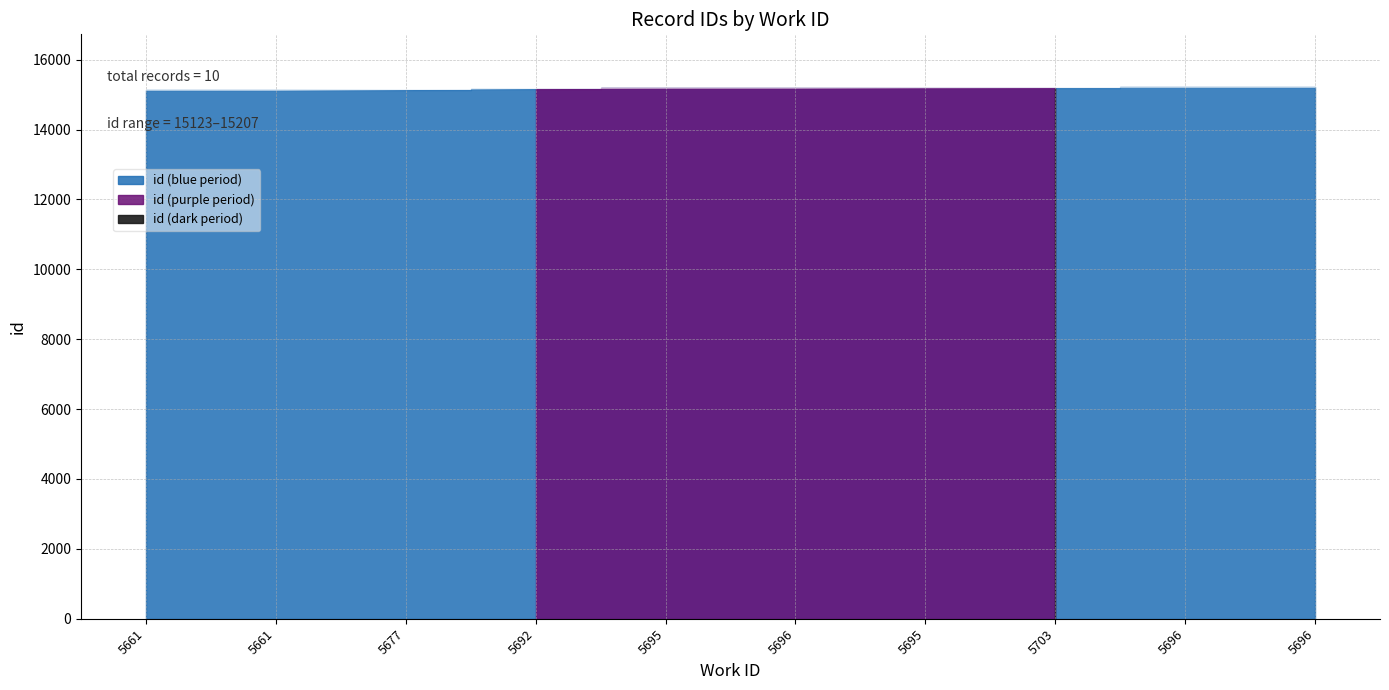

Reading right to left, list all the values displayed in this chart.

15207	15206	15205	15198	15185	15183	15177	15148	15124	15123